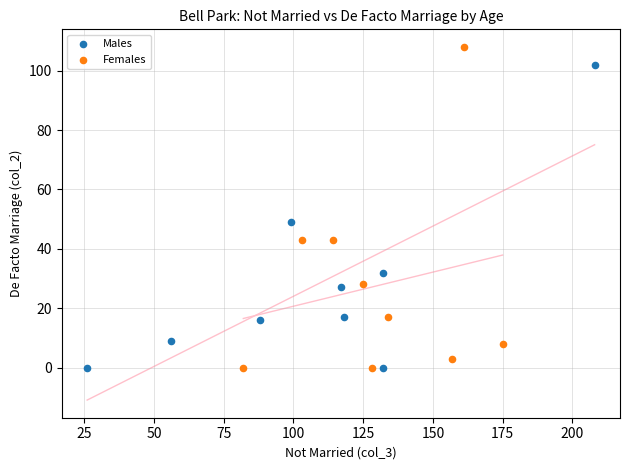

Which series has the largest Y range (max minus min)?

Females